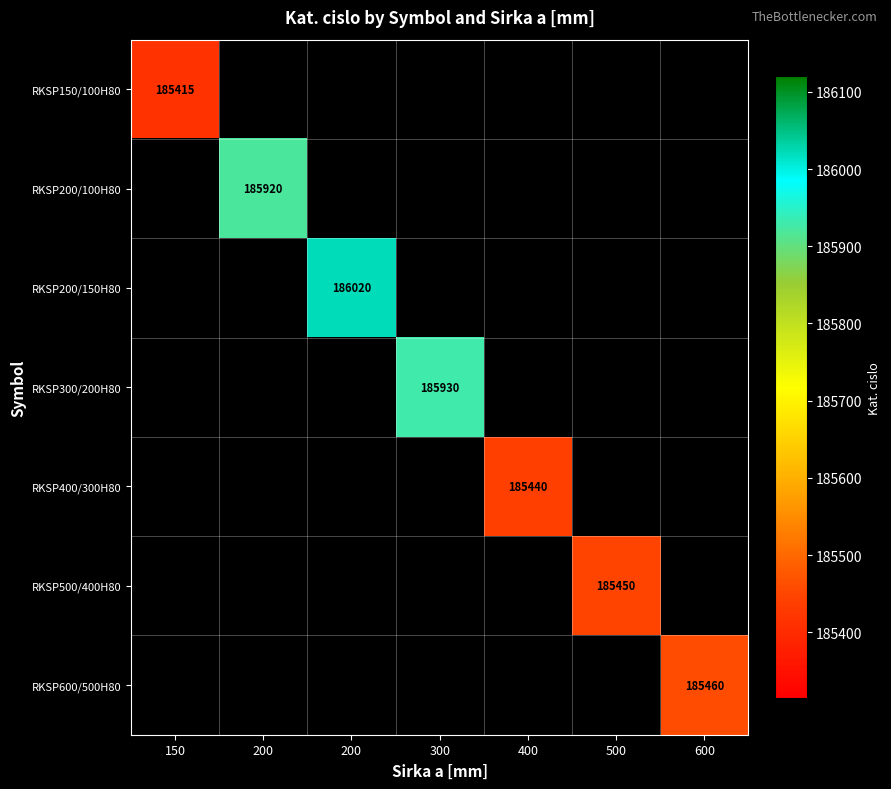

How many positive values does the RKSP150/100H80 series have?

1